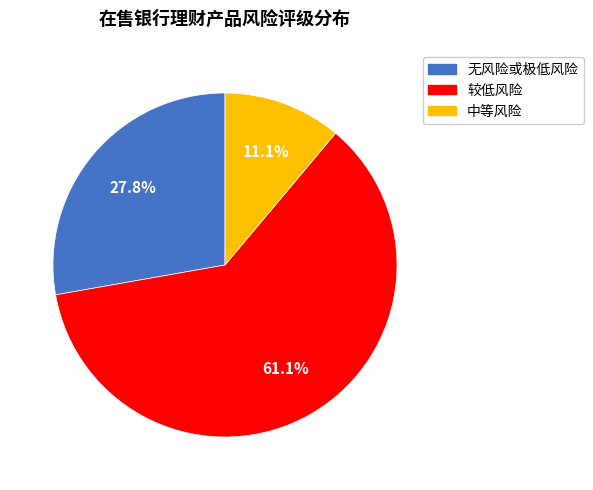

What percentage is NOT represented by 中等风险?

88.9%